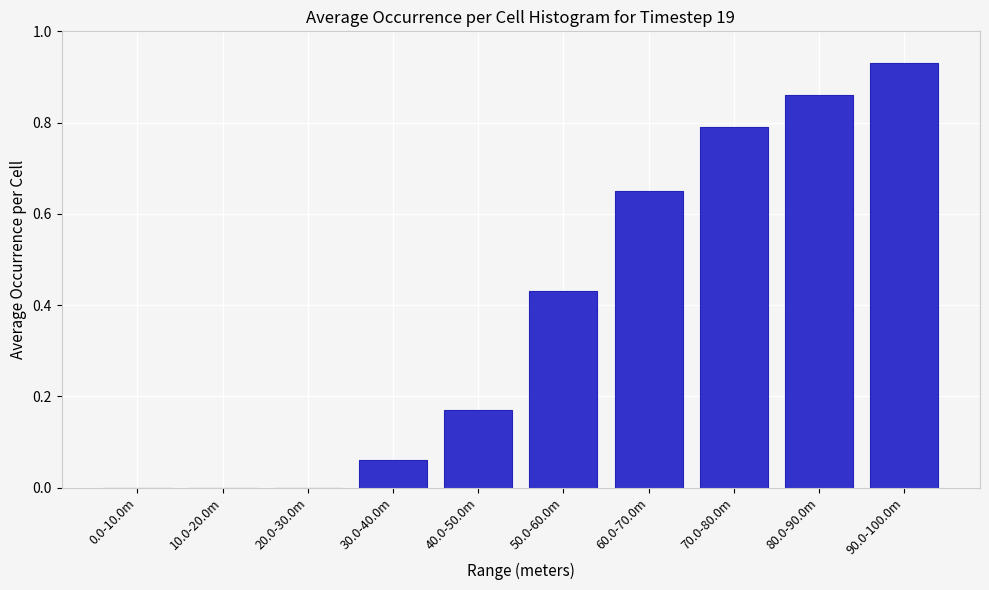

True or false: the data shows 0.8 at 50.0-60.0m.

False